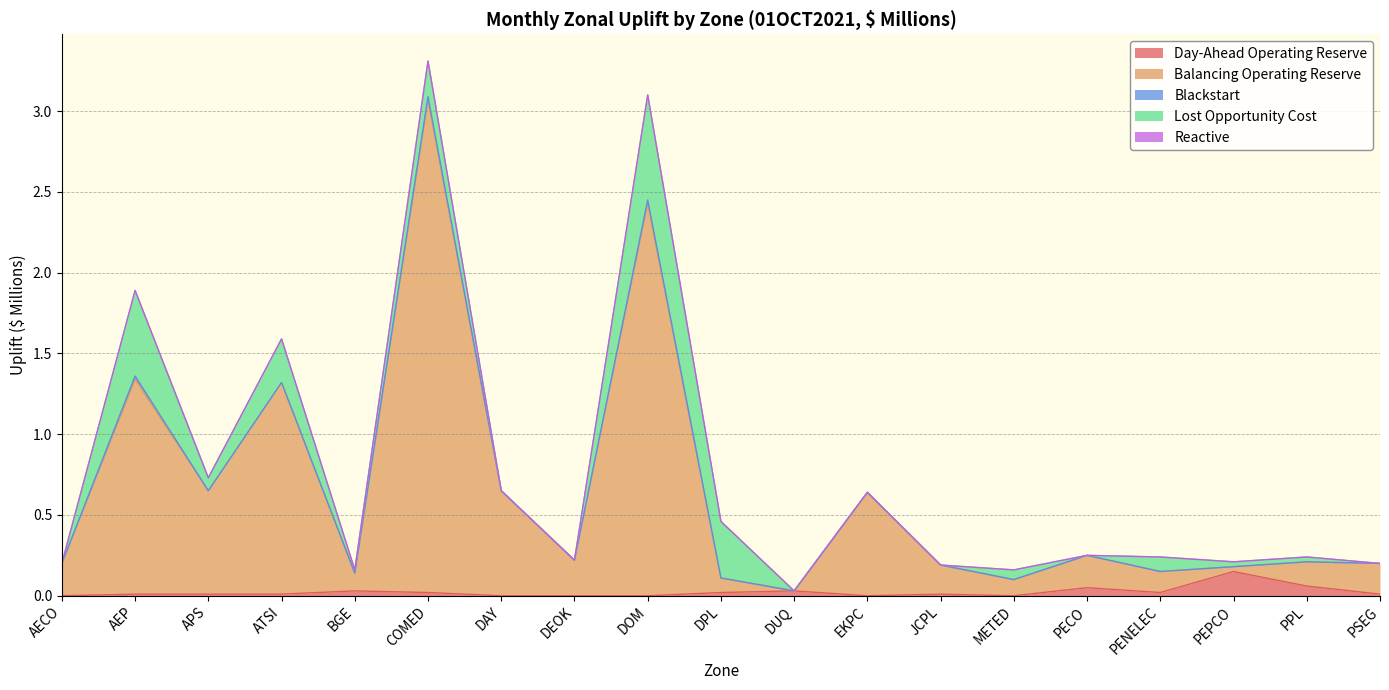

At METED, list the series in order from smallest to largest.

Day-Ahead Operating Reserve, Blackstart, Reactive, Lost Opportunity Cost, Balancing Operating Reserve